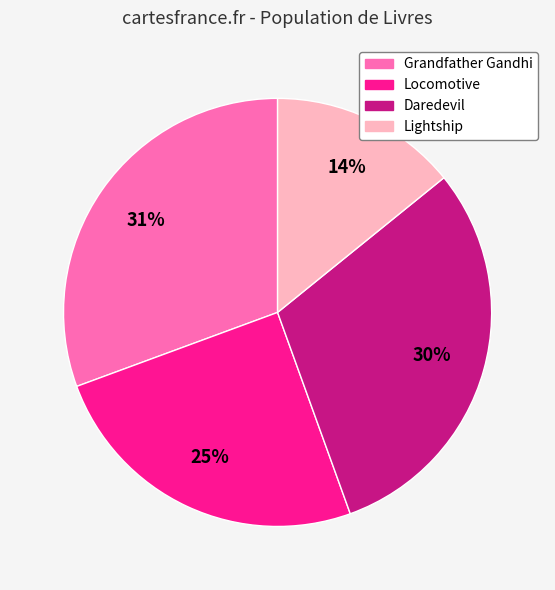

How many slices are in this pie chart?

4